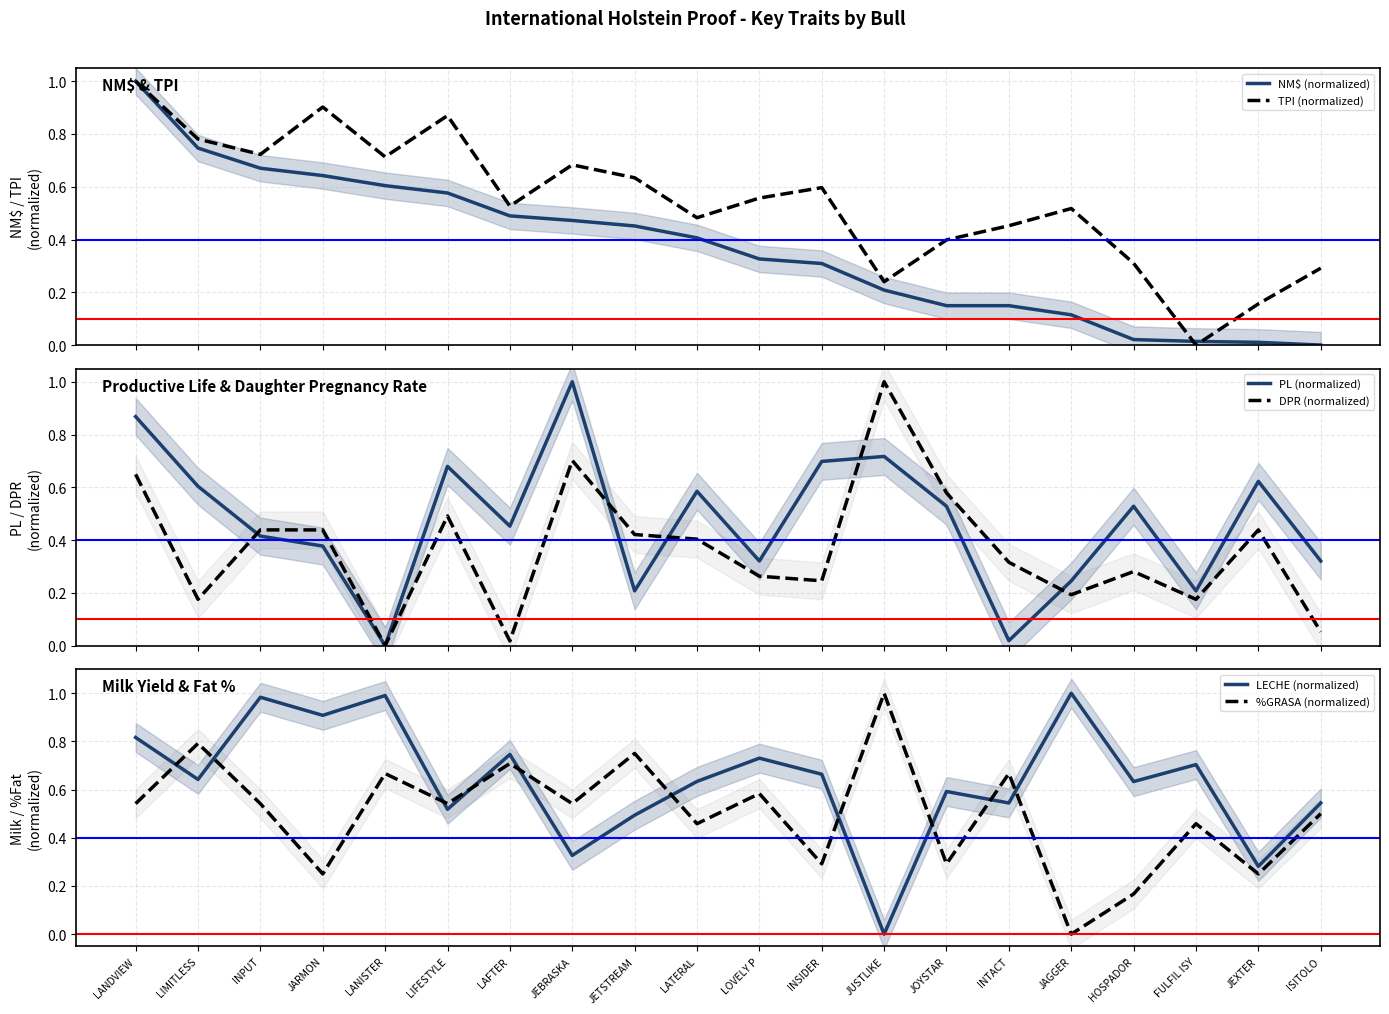

The PL (normalized) series shows 0.3 at JETSTREAM. True or false?

False